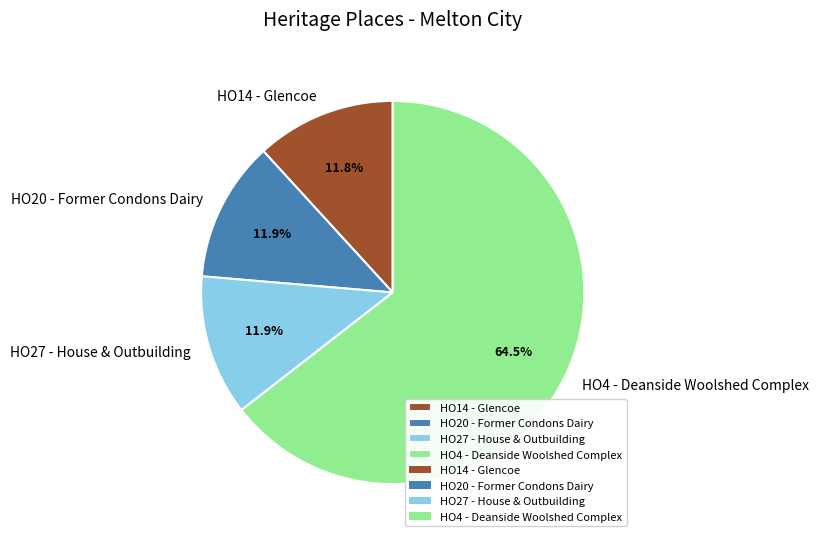

Approximately how many times larger is the value at HO4 - Deanside Woolshed Complex compared to HO20 - Former Condons Dairy?

5.4